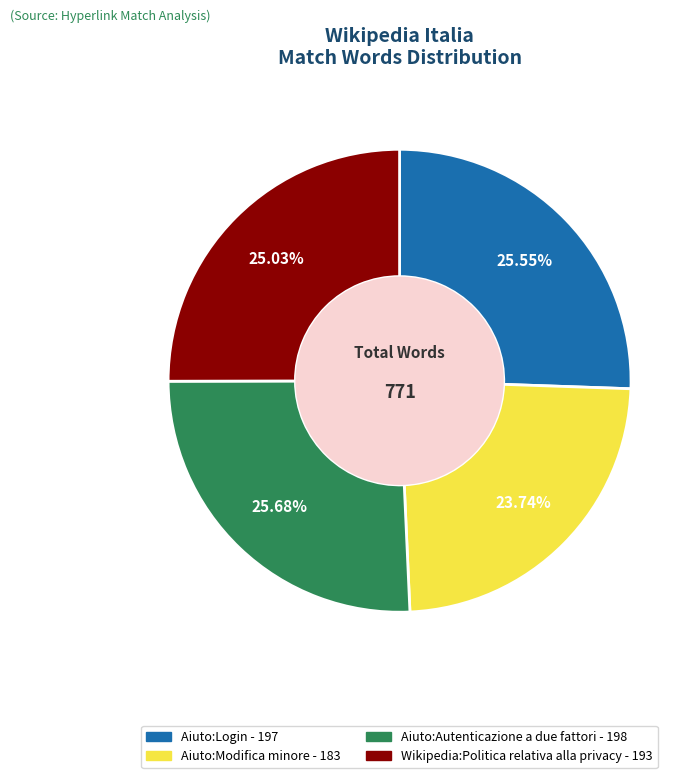

Does any single category account for the majority?

No